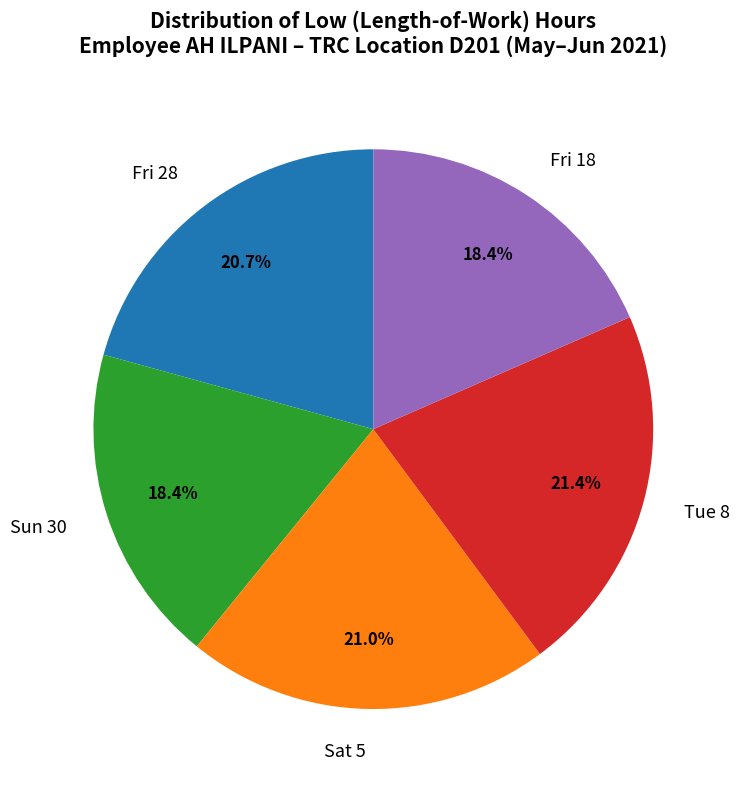

Does Fri 18 account for over 50% of the chart?

No